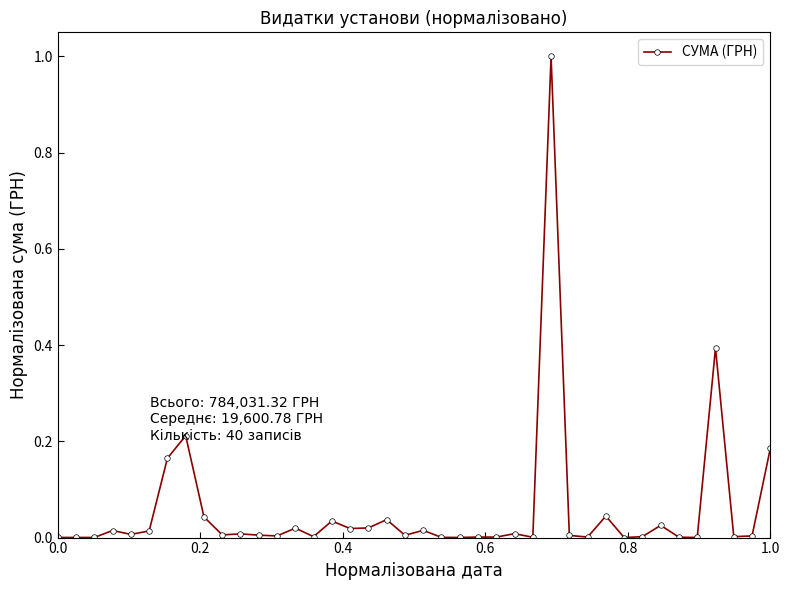

What is the difference between the maximum and second lowest values?

1.0